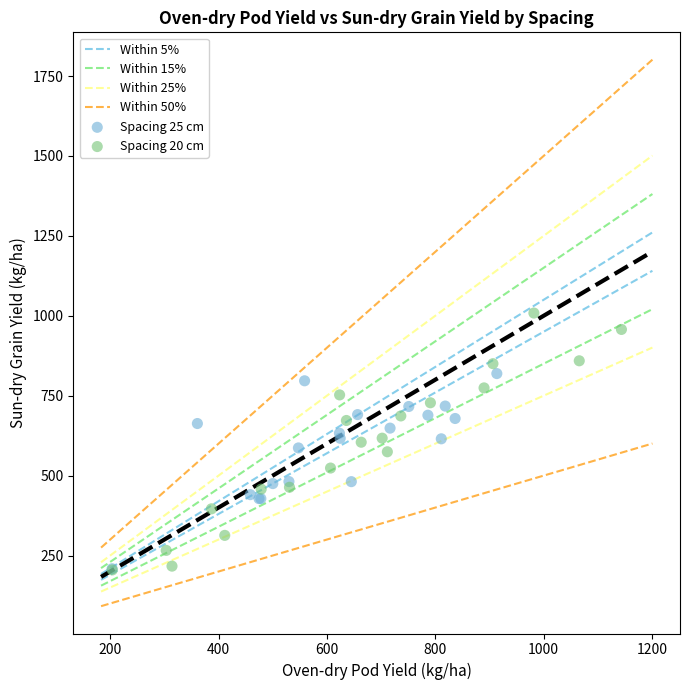

Which series has the largest Y range (max minus min)?

Spacing 20 cm